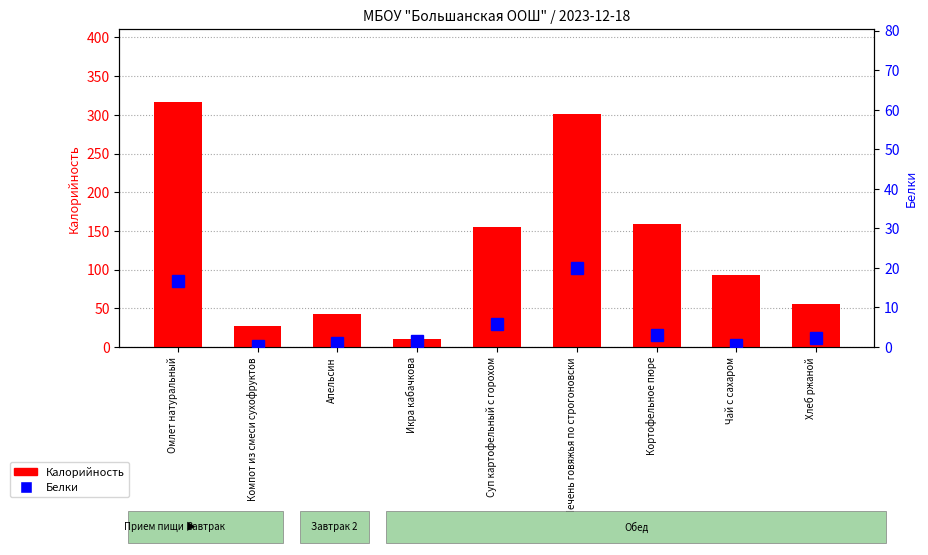

Is the value of Белки at Хлеб ржаной greater than the value of Калорийность at Чай с сахаром?

No